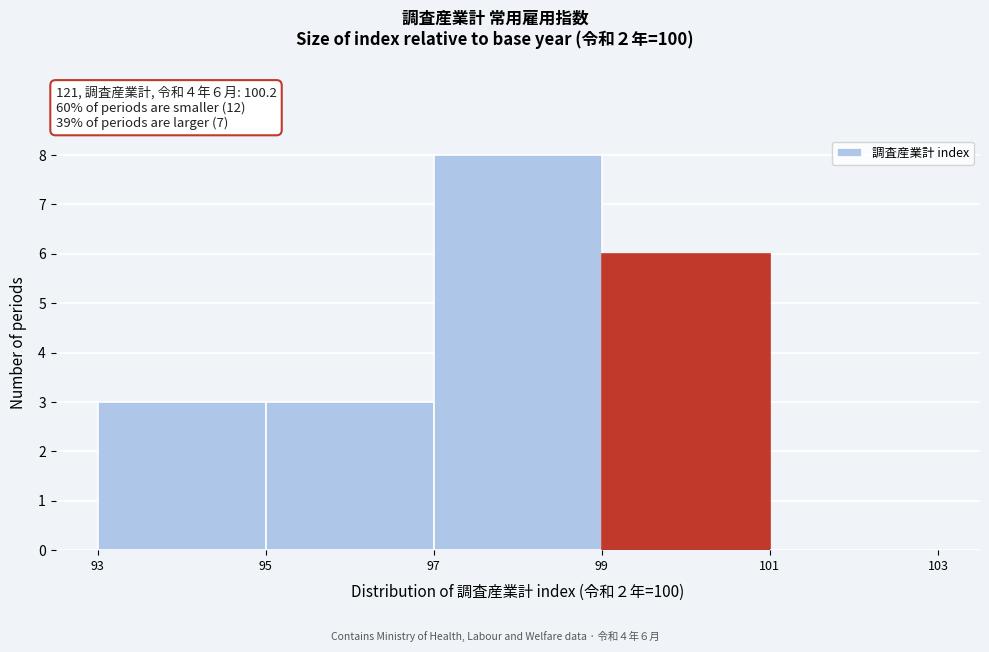

Which range on the x-axis has the tallest bar?

97 to 99